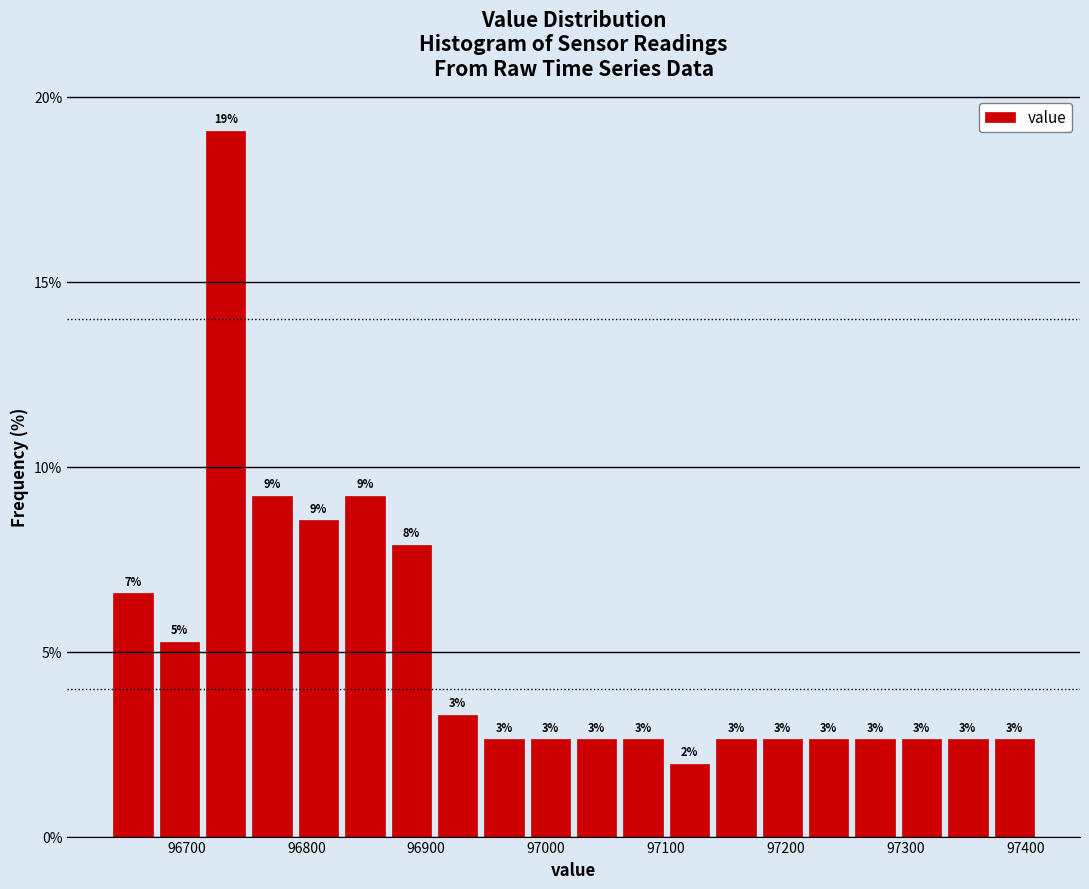

Around what value on the x-axis is the tallest bar? Give the approximate position of its centre, as read against the axis.

96730